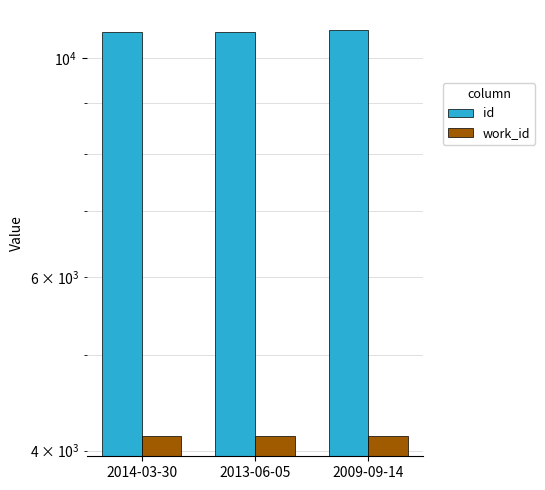

The work_id series shows 4138 at 2013-06-05. True or false?

True